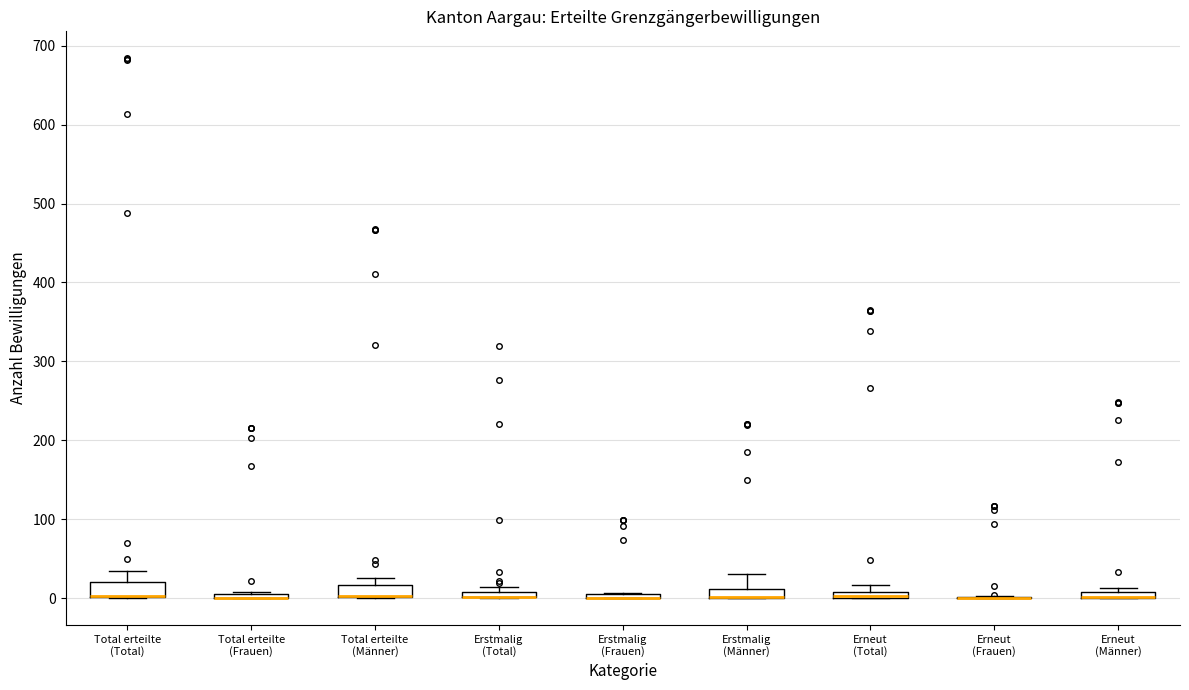

Where does the upper whisker of the box for Total erteilte (Total) end on the y-axis? The values are not printed on the chart, so give them approximately, as read against the axis.

30